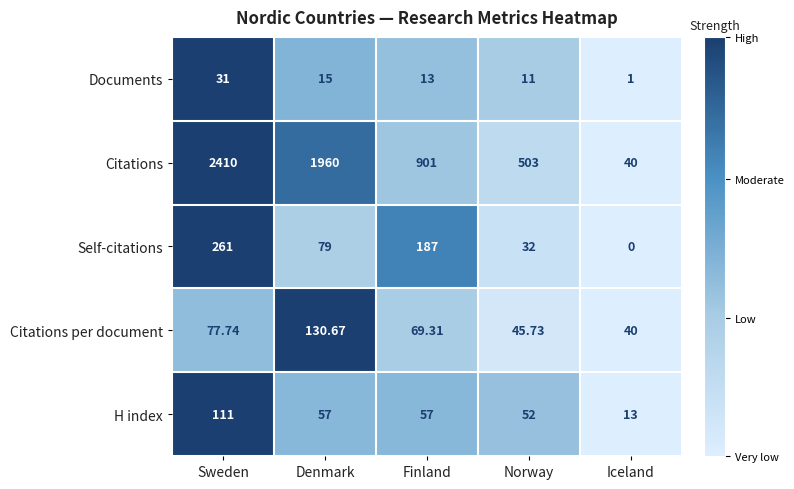

List the series in order of their peak value, highest first.

Citations, Self-citations, Citations per document, H index, Documents